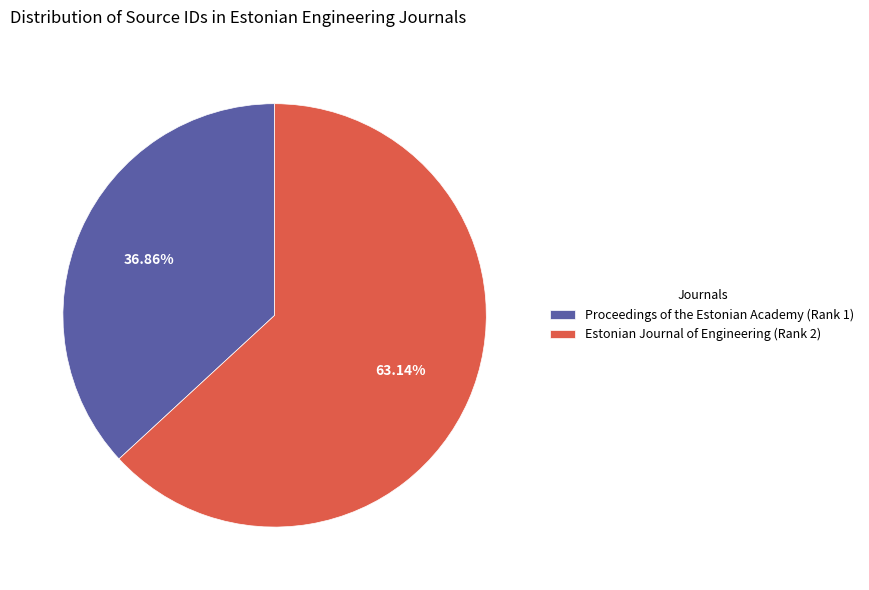

Is Proceedings of the Estonian Academy the majority of the pie?

No